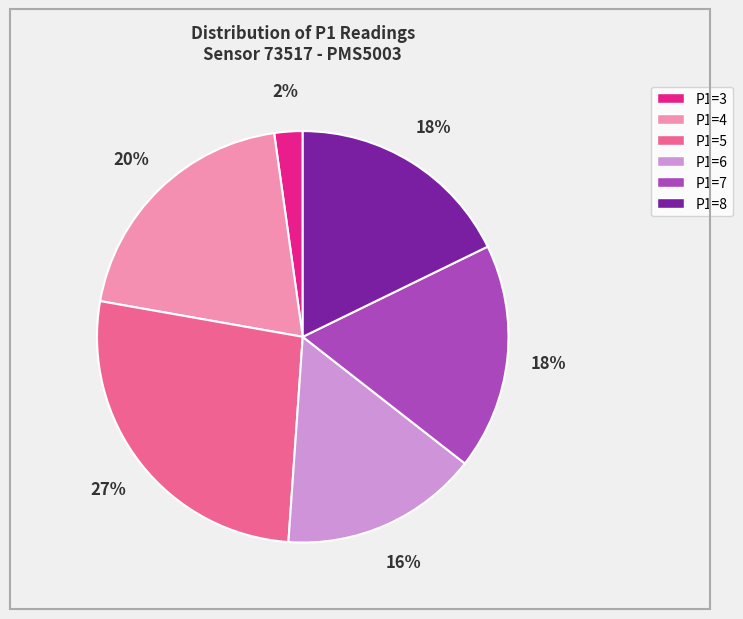

Count the number of slices in the pie.

6